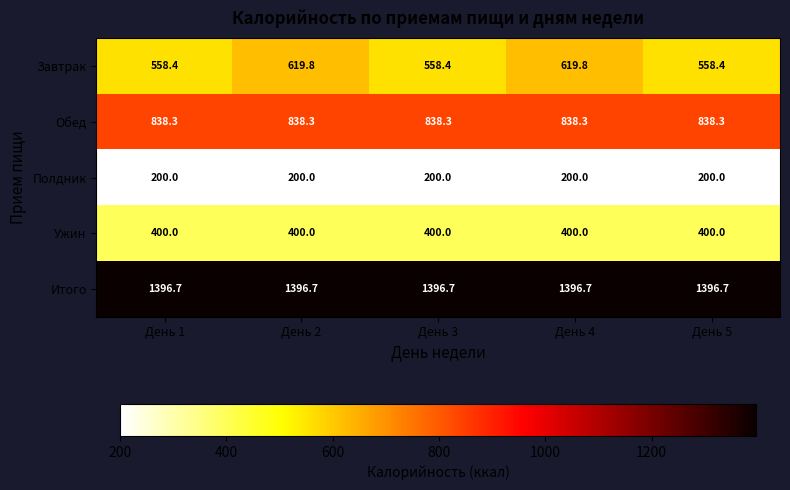

How many data points does each series have?

5